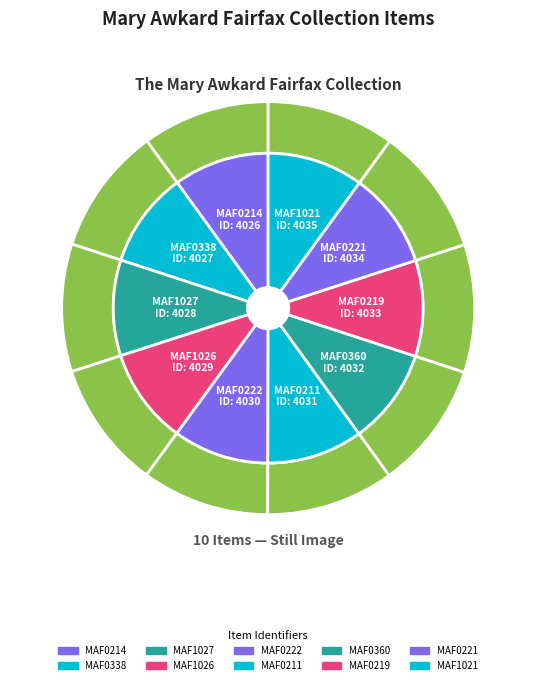

The MAF0214 slice represents 10% of the pie. True or false?

True